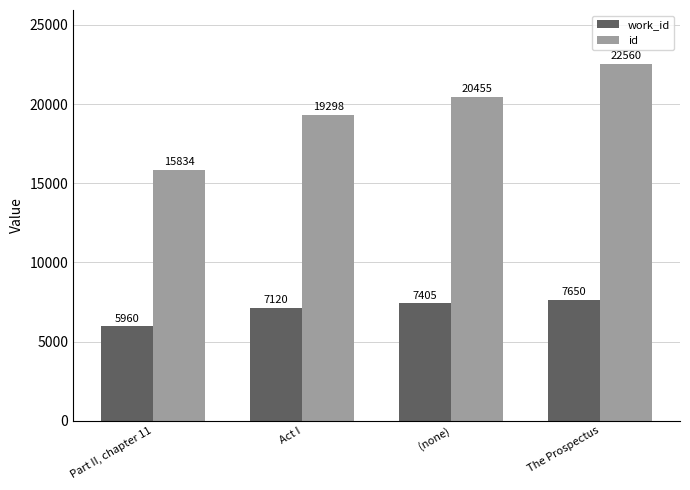

What position from the left is Part II, chapter 11?

1